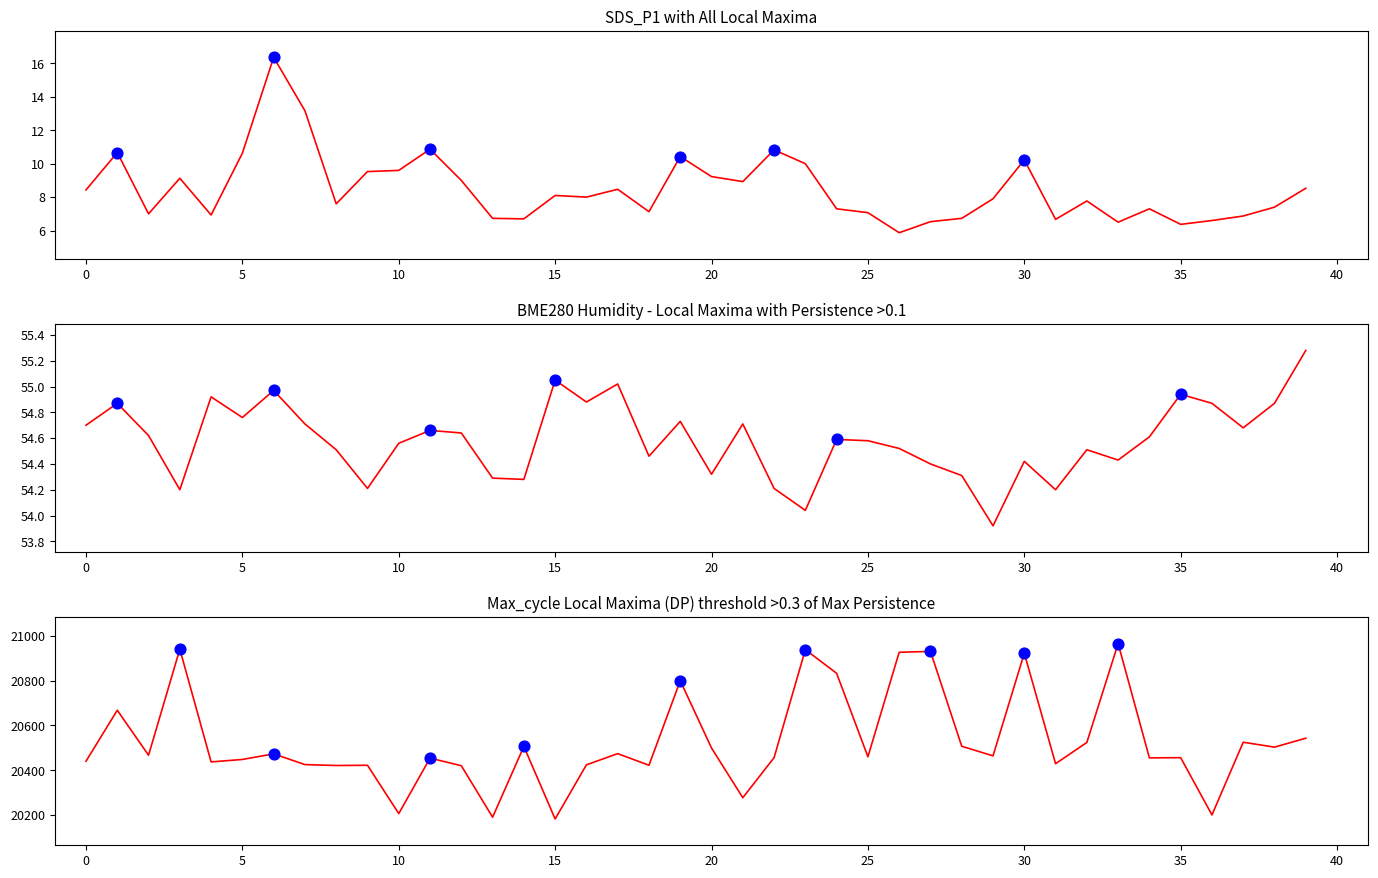

Is the value of Max_cycle at 00:45 greater than the value of SDS_P1 at 00:45?

Yes